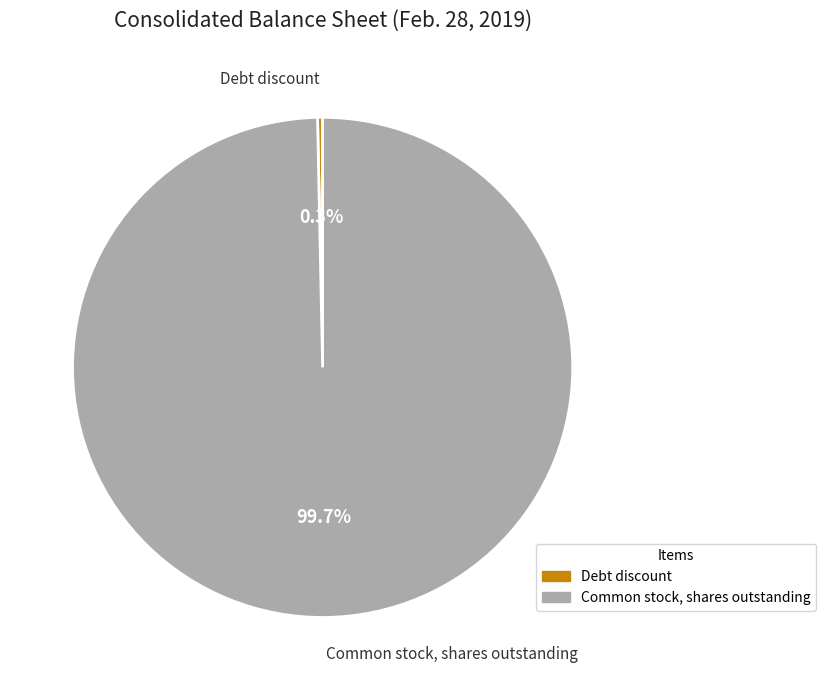

How much of the chart is everything except Common stock, shares outstanding?

0.3%